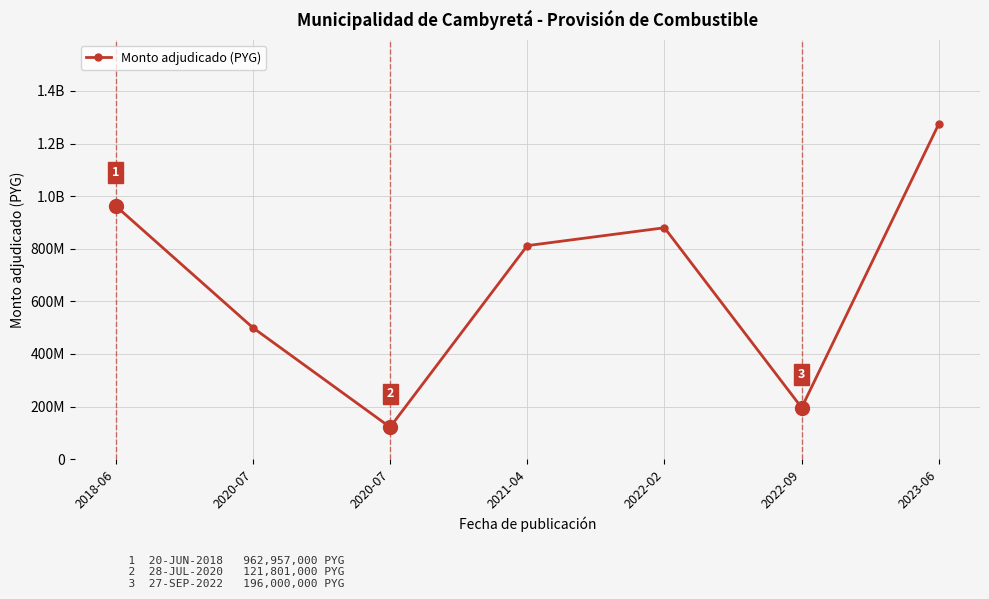

Is this an area chart (filled region under the line)?

No